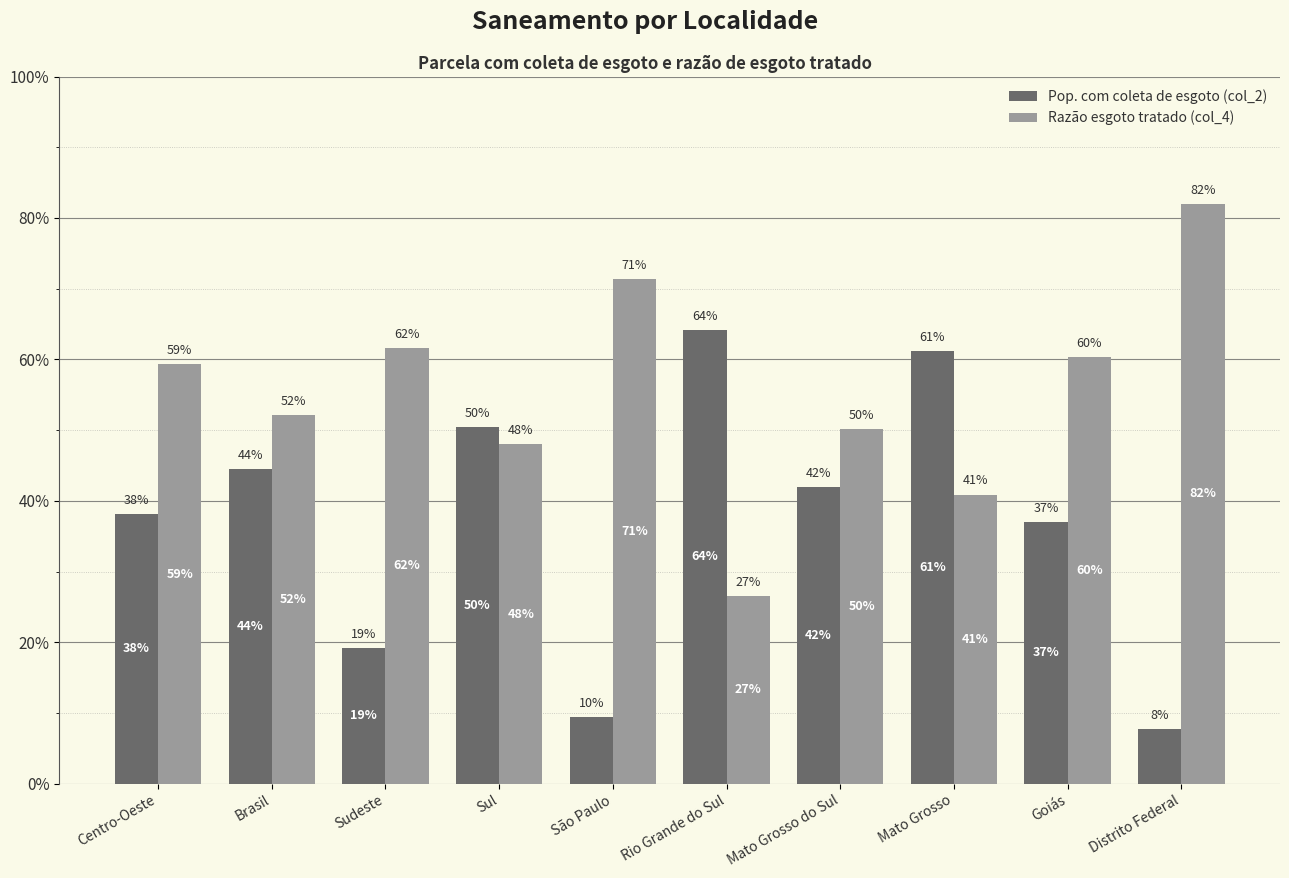

What is the sum of the Razão esgoto tratado (col_4) values at São Paulo and Rio Grande do Sul?

1.0